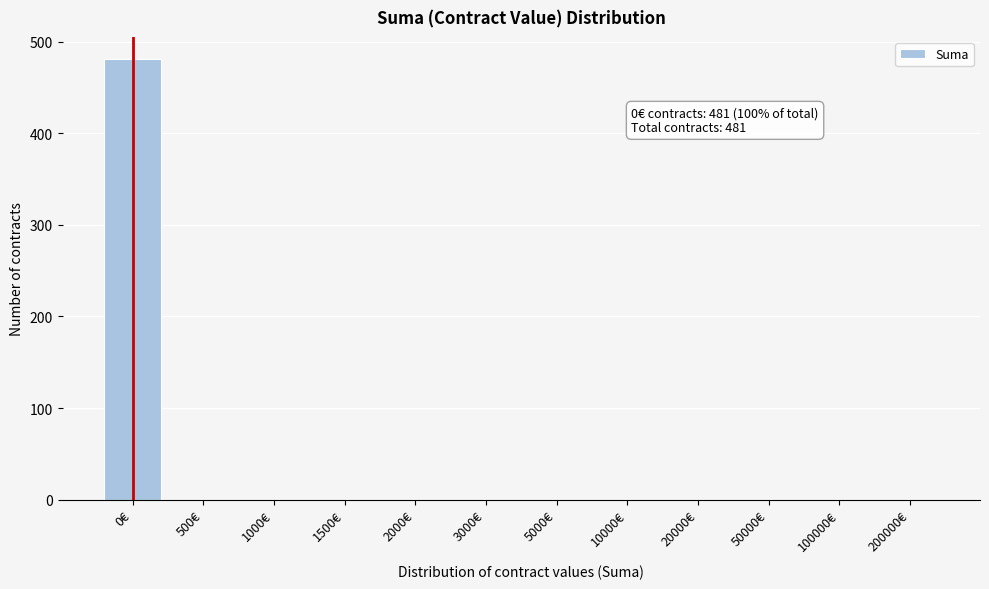

Reading left to right, what are all the values shown in this chart?

0€=481	500€=0	1000€=0	1500€=0	2000€=0	3000€=0	5000€=0	10000€=0	20000€=0	50000€=0	100000€=0	200000€=0